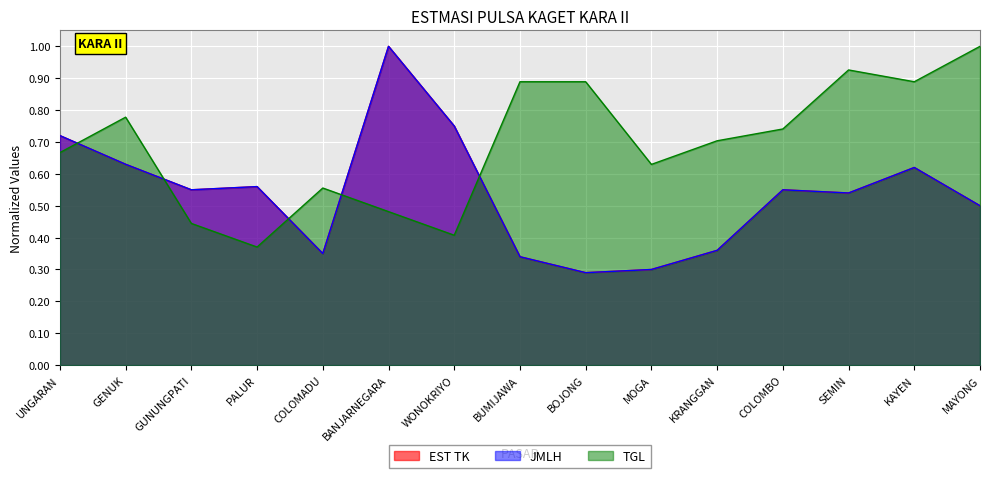

True or false: EST TK and JMLH cross at least once.

False